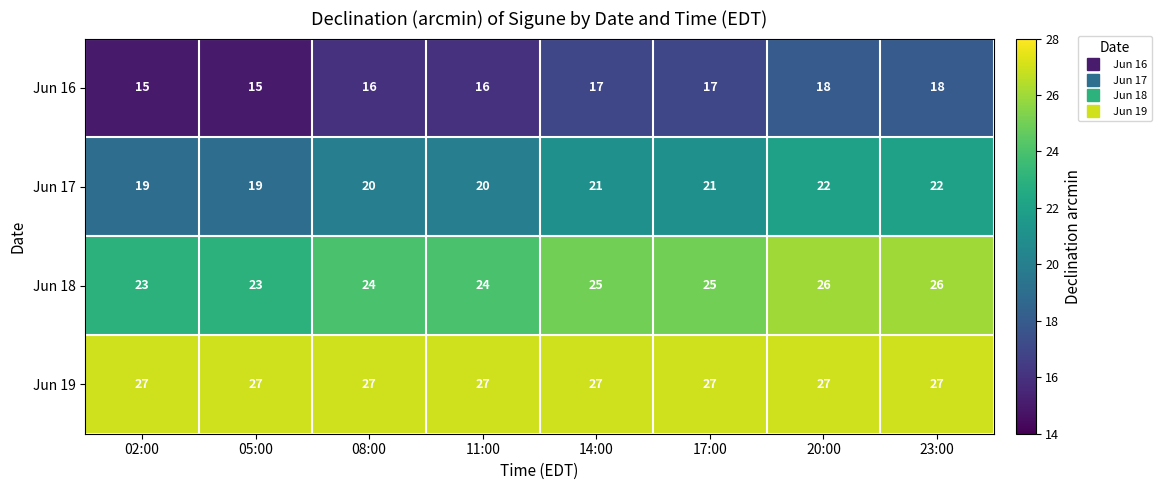

What is the sum of the Jun 18 values at 23:00 and 05:00?

49